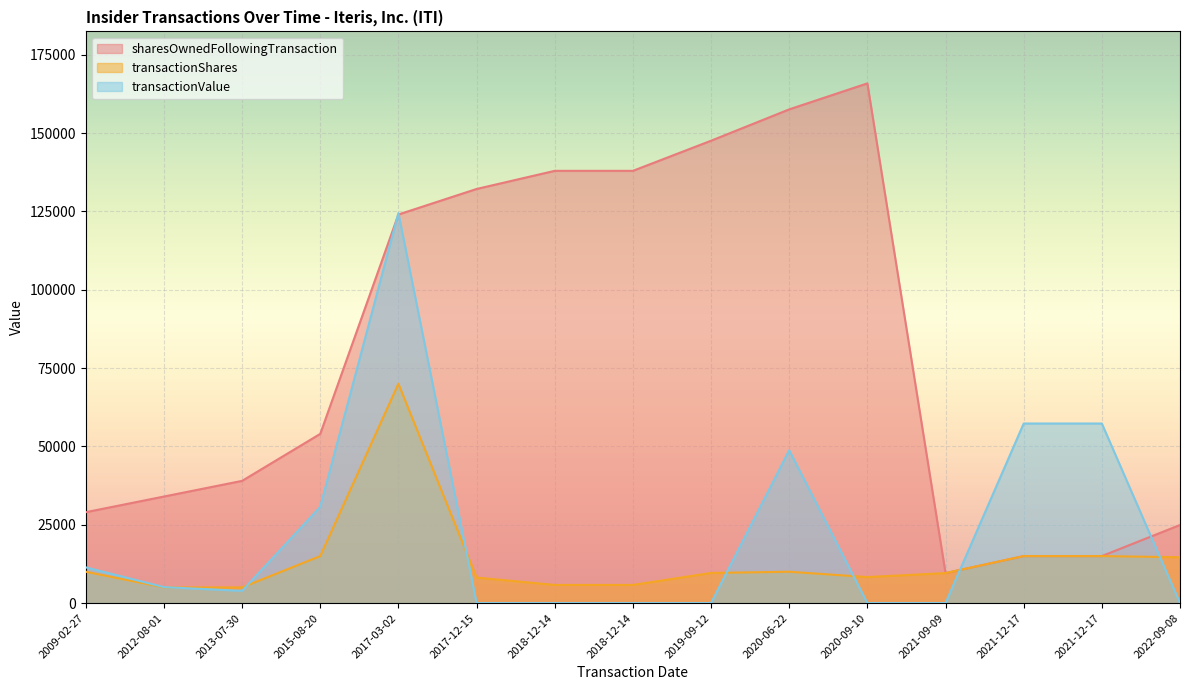

What is the total value across all series at 2015-08-20?

99720